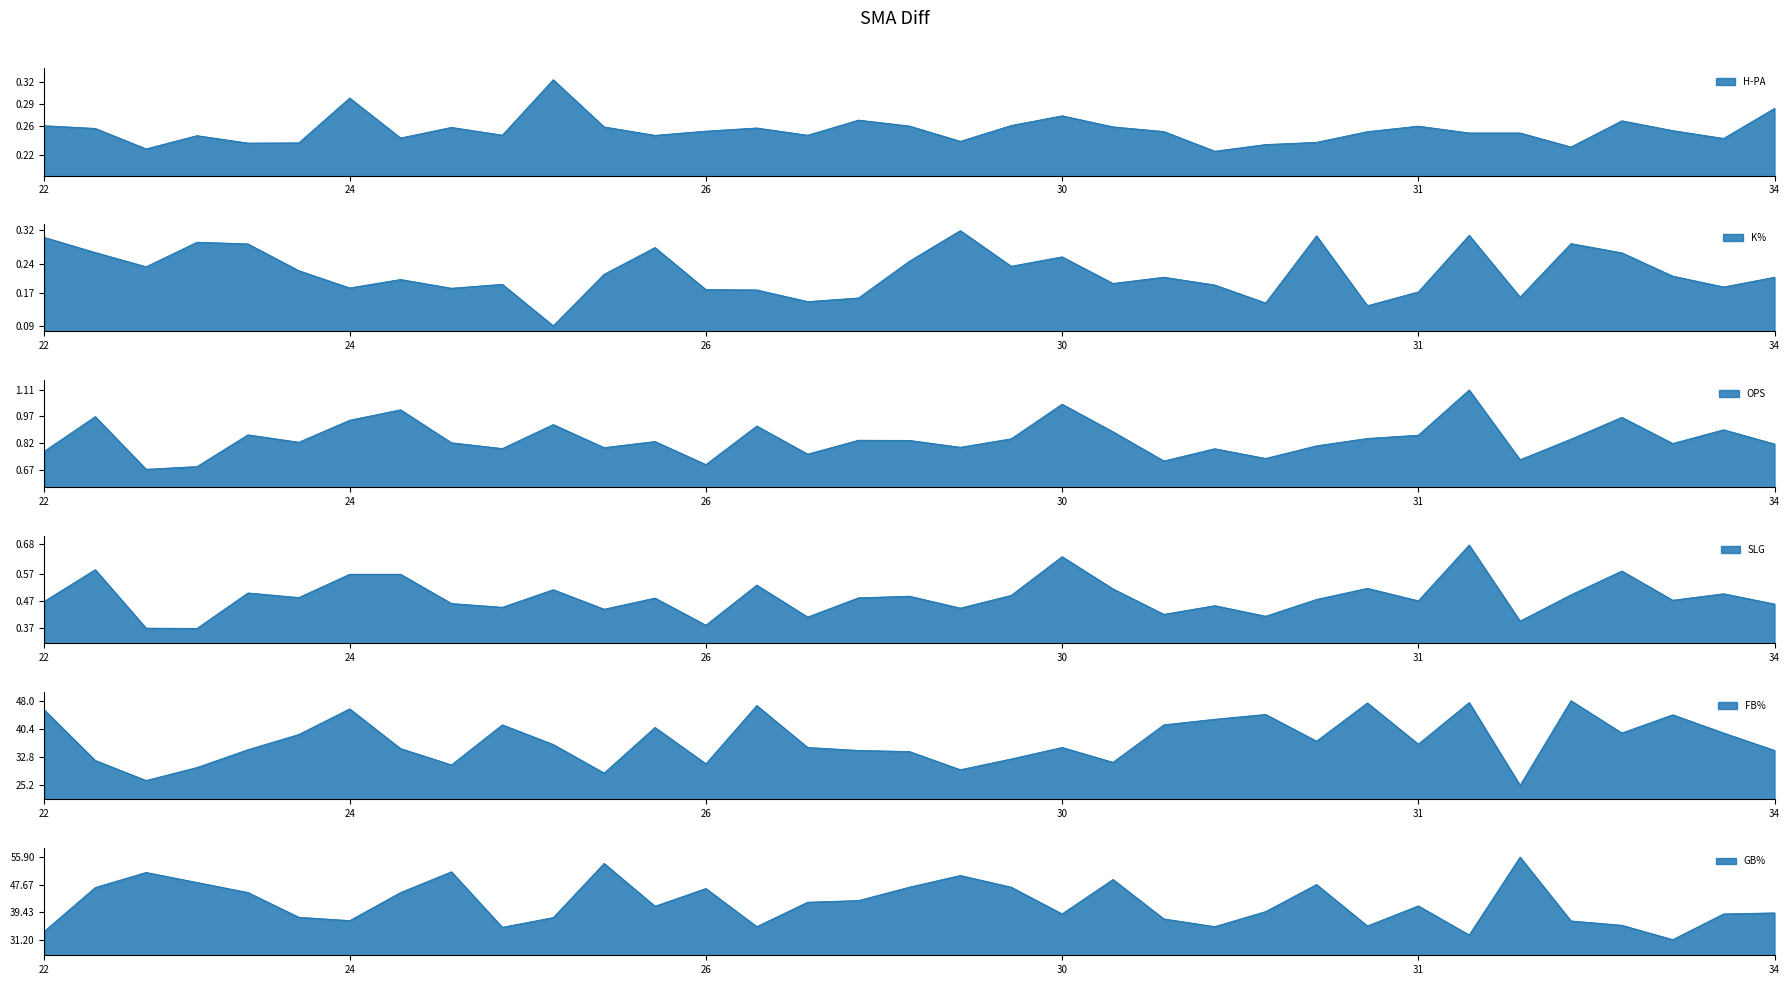

Which series has the largest range (max minus min)?

GB%